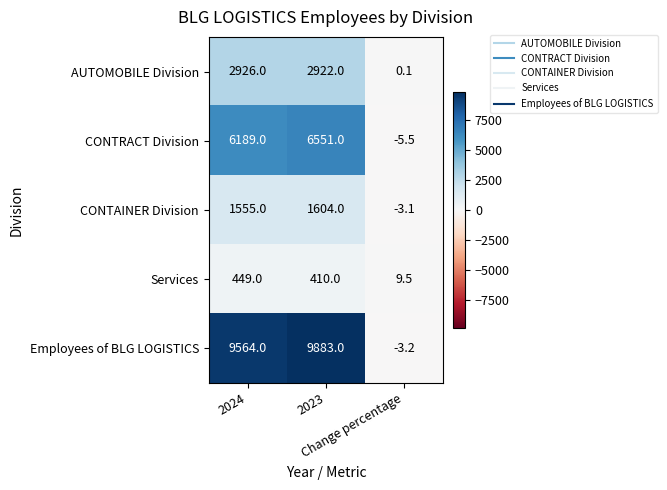

What is the sum of all CONTRACT Division values?

12734.5